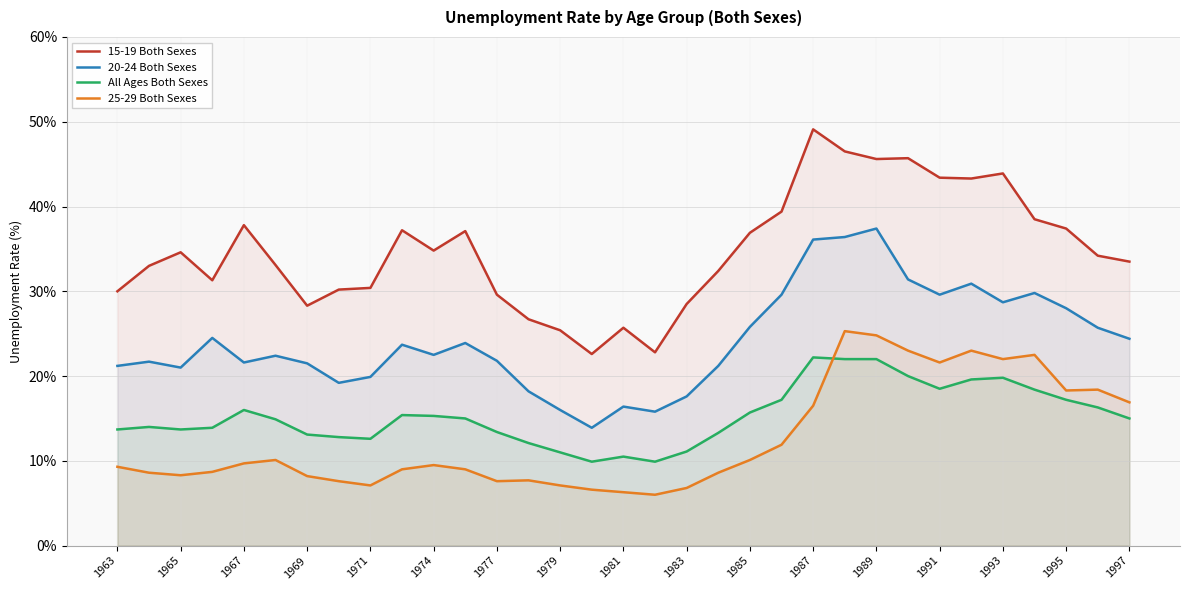

Which series has the largest total across all categories?

15-19 Both Sexes